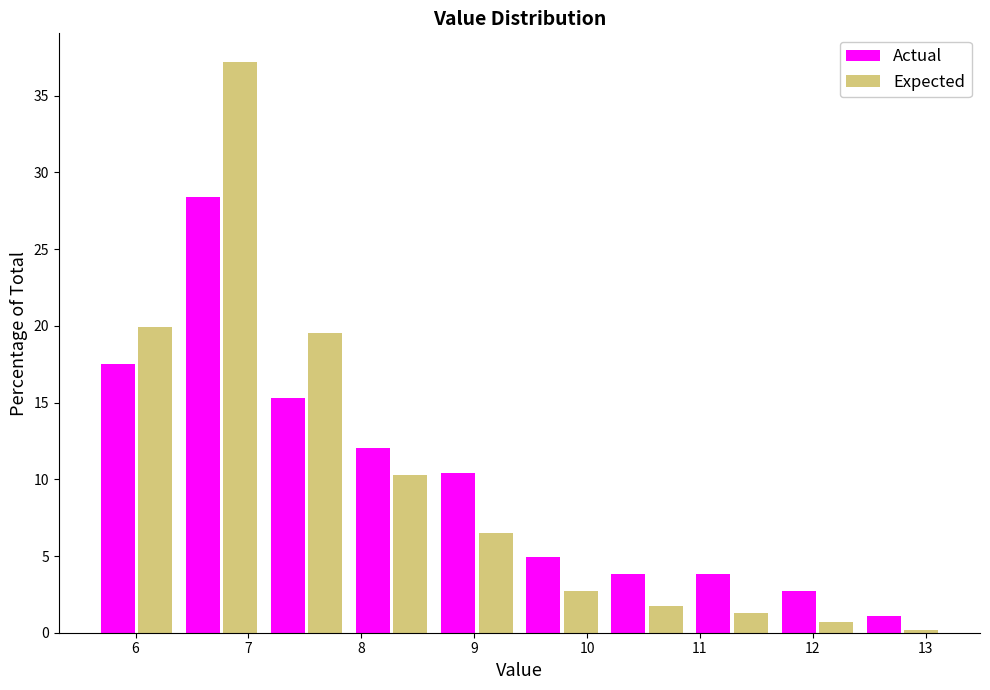

Reading left to right, transcribe this chart: for each range on the x-axis, give the height of each series' bar. Neither the bar edges nor the heights are printed on the chart, so give them approximately, as read against the axes.

5.6 to 6.4: Actual=17.5	Expected=20.0
6.4 to 7.1: Actual=28.5	Expected=37.0
7.1 to 7.9: Actual=15.5	Expected=19.5
7.9 to 8.6: Actual=12.0	Expected=10.5
8.6 to 9.4: Actual=10.5	Expected=6.5
9.4 to 10.2: Actual=5.0	Expected=2.5
10.2 to 10.9: Actual=4.0	Expected=1.5
10.9 to 11.7: Actual=4.0	Expected=1.5
11.7 to 12.4: Actual=2.5	Expected=0.5
12.4 to 13.2: Actual=1.0	Expected=under 0.5